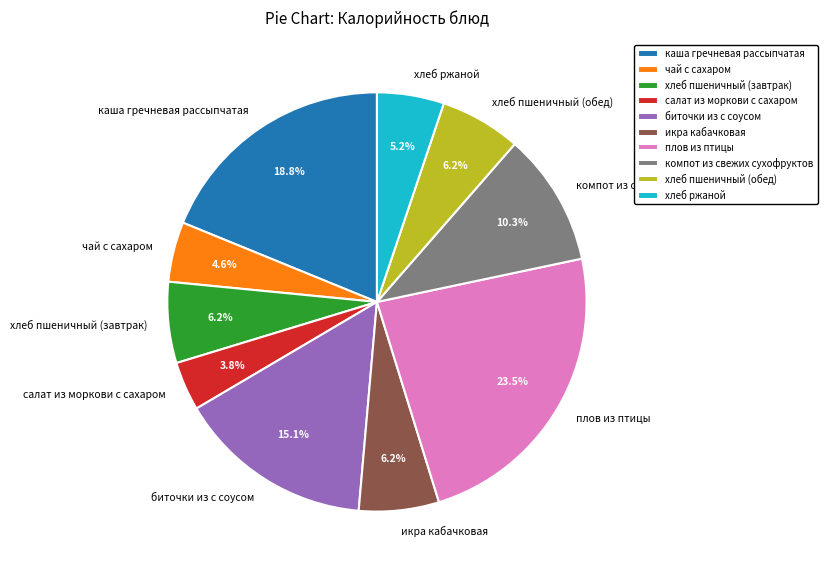

Which slice is the largest?

плов из птицы